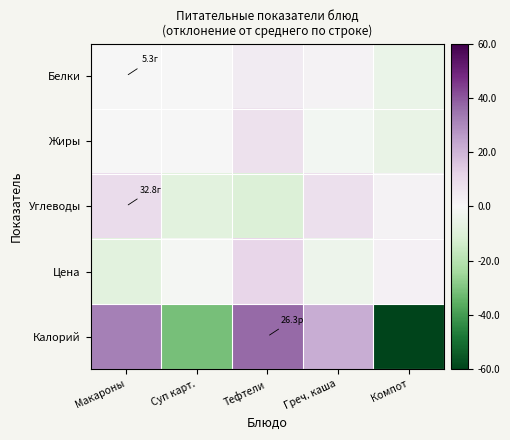

Reading right to left, list all the values displayed in this chart.

Белки: Компот=-5.0	Греч. каша=1.6	Тефтели=3.9	Суп карт.=-0.1	Макароны=-0.2
Жиры: Компот=-5.2	Греч. каша=-1.6	Тефтели=7.1	Суп карт.=0.2	Макароны=-0.4
Углеводы: Компот=1.7	Греч. каша=7.6	Тефтели=-10.5	Суп карт.=-8.1	Макароны=9.2
Цена: Компот=2.0	Греч. каша=-3.8	Тефтели=11.0	Суп карт.=-1.2	Макароны=-8.0
Калорий: Компот=-60.1	Греч. каша=21.8	Тефтели=37.0	Суп карт.=-31.2	Макароны=32.3